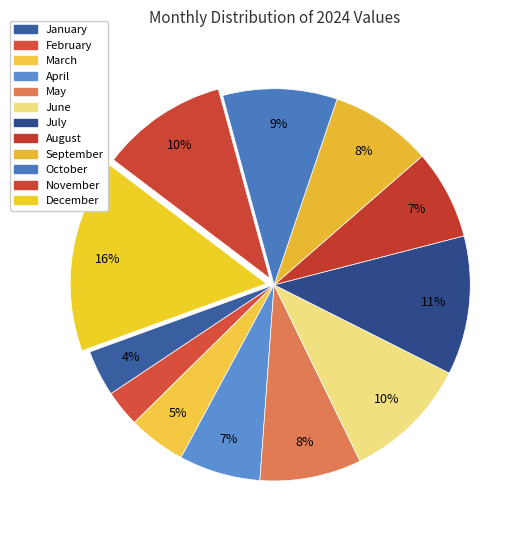

What percentage do October and September together represent?

17.8%